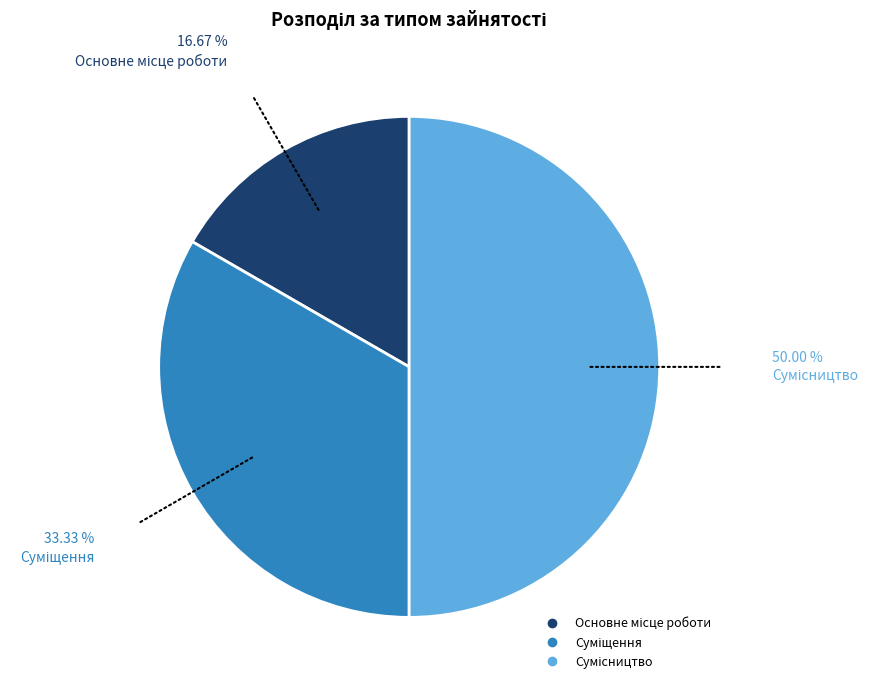

Is it true that Суміщення is 42% of the pie?

False